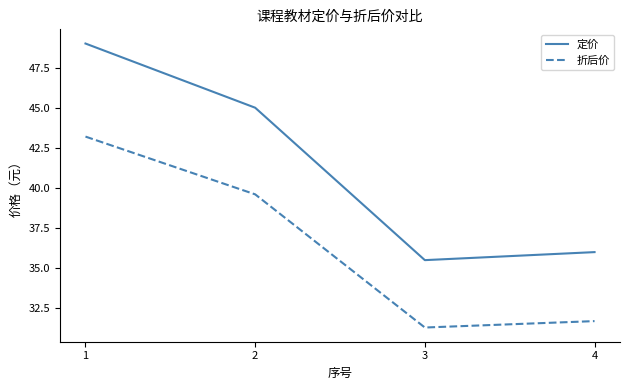

What is the difference between the maximum and minimum values in the 定价 series?

13.5